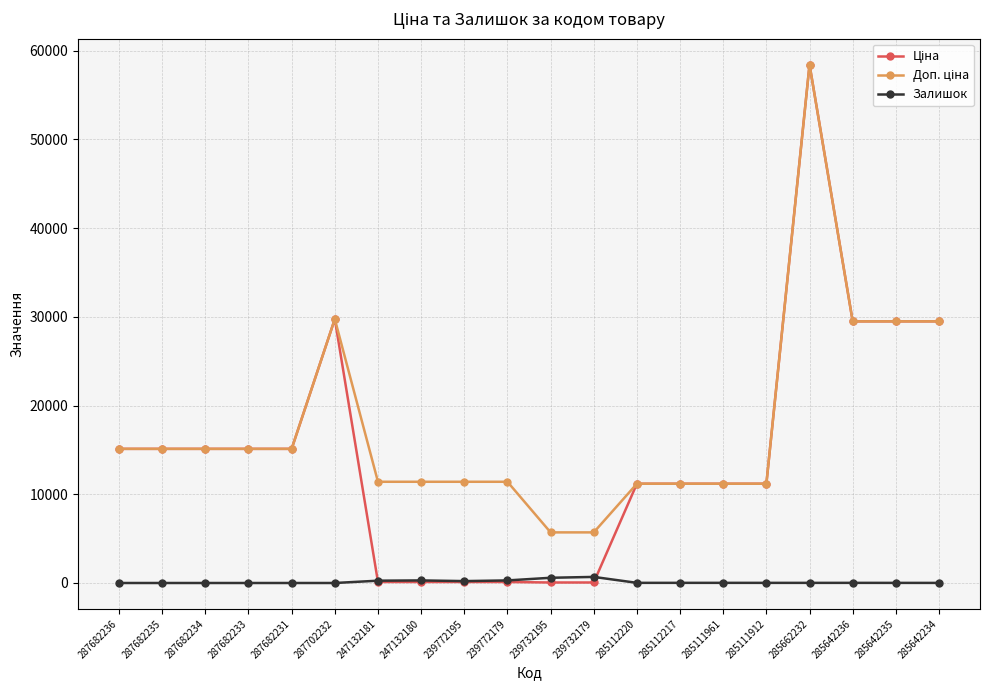

Which label corresponds to the largest value in the chart?

285662232